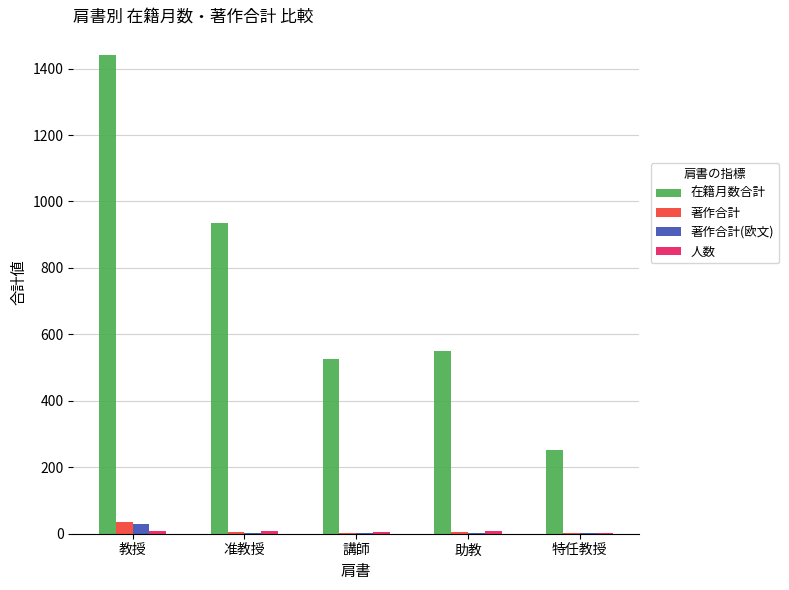

At which category is the sum across all series the highest?

教授